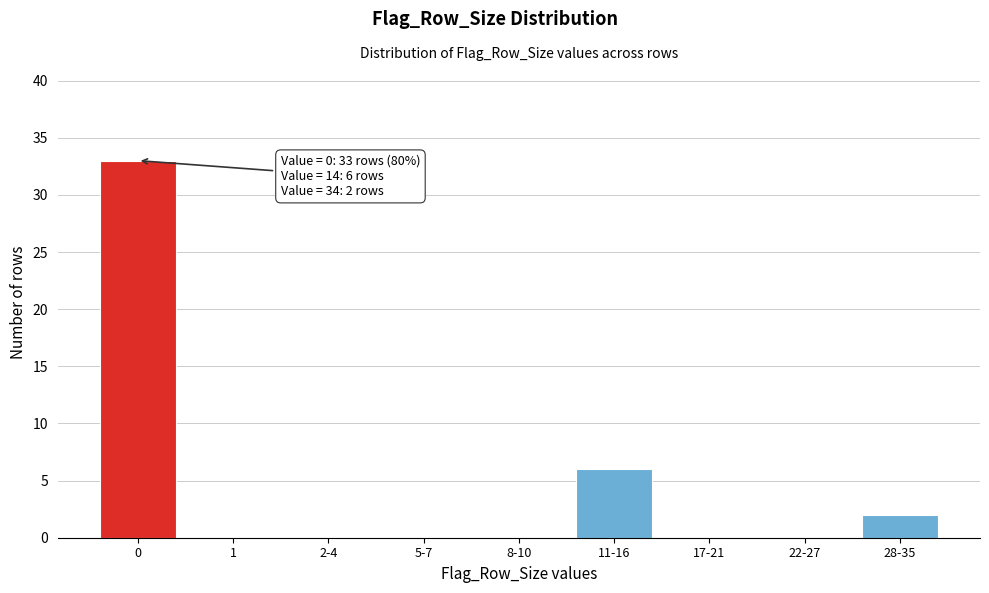

Reading right to left, transcribe all the data shown in this chart.

28-35=2	22-27=0	17-21=0	11-16=6	8-10=0	5-7=0	2-4=0	1=0	0=33